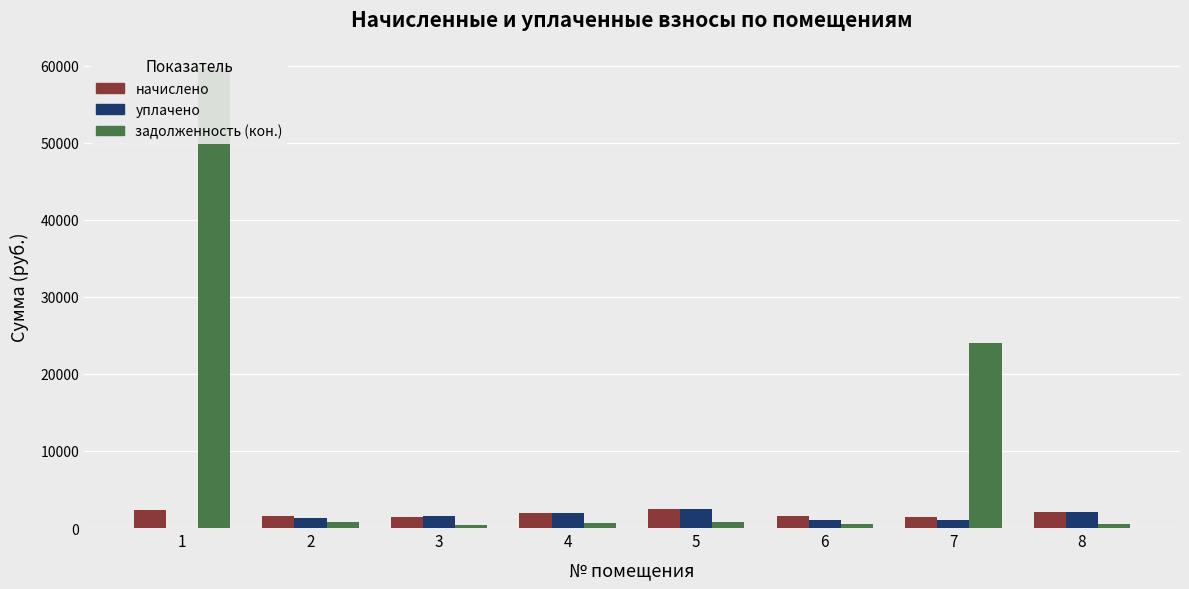

What is the total value across all series at 7?

26592.9